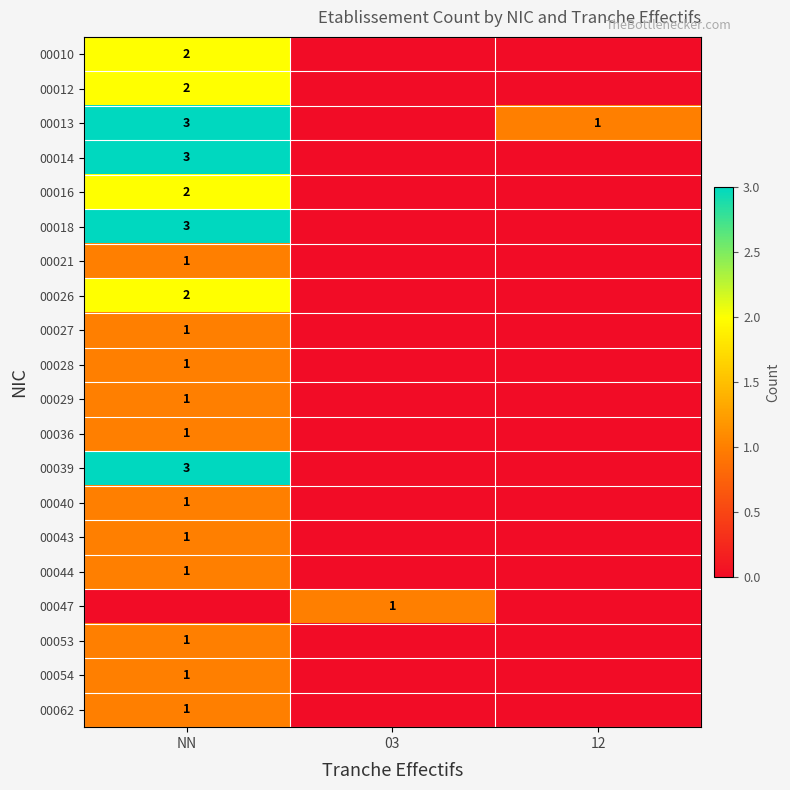

The value of 00013 at 12 is 1. True or false?

True